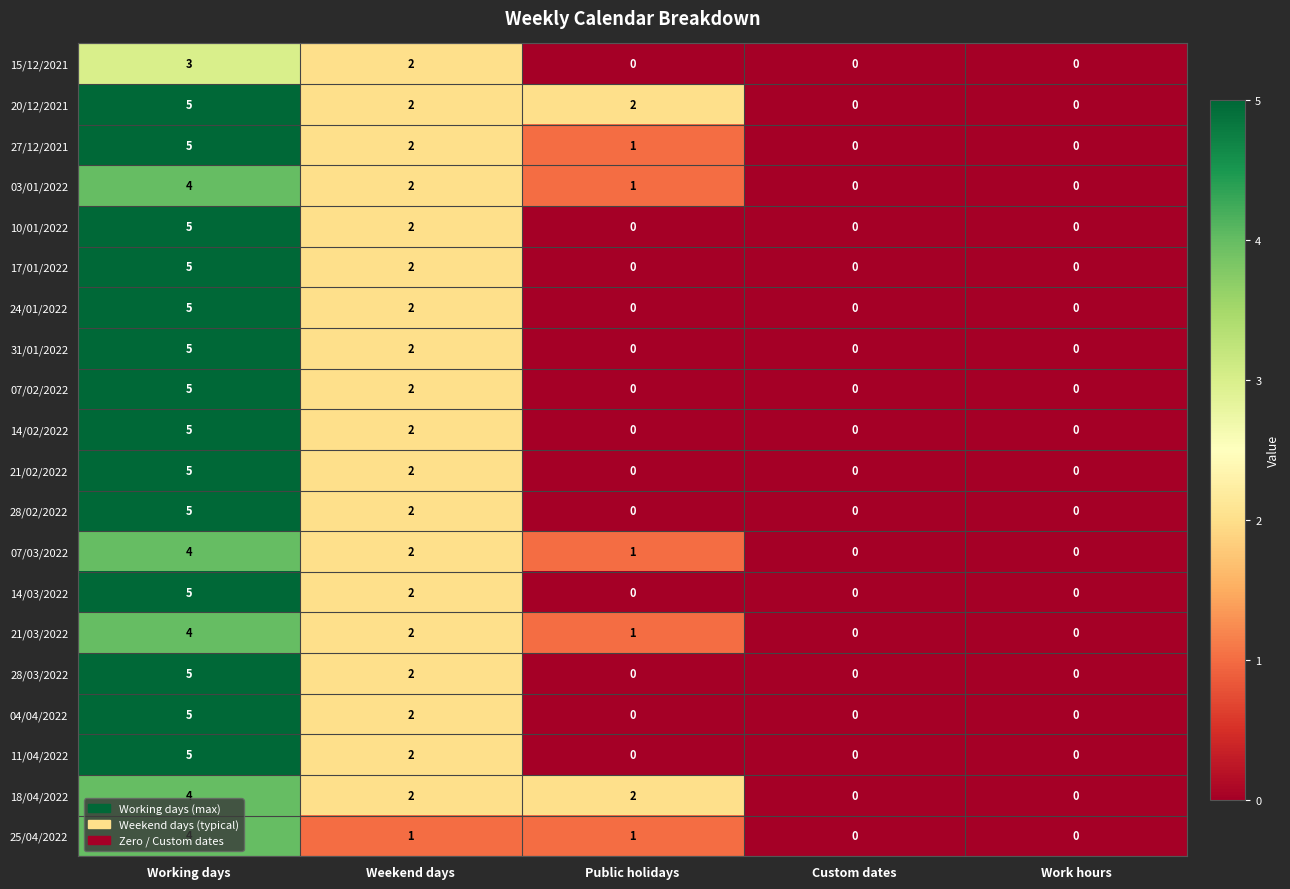

What is the sum of all 28/03/2022 values?

7